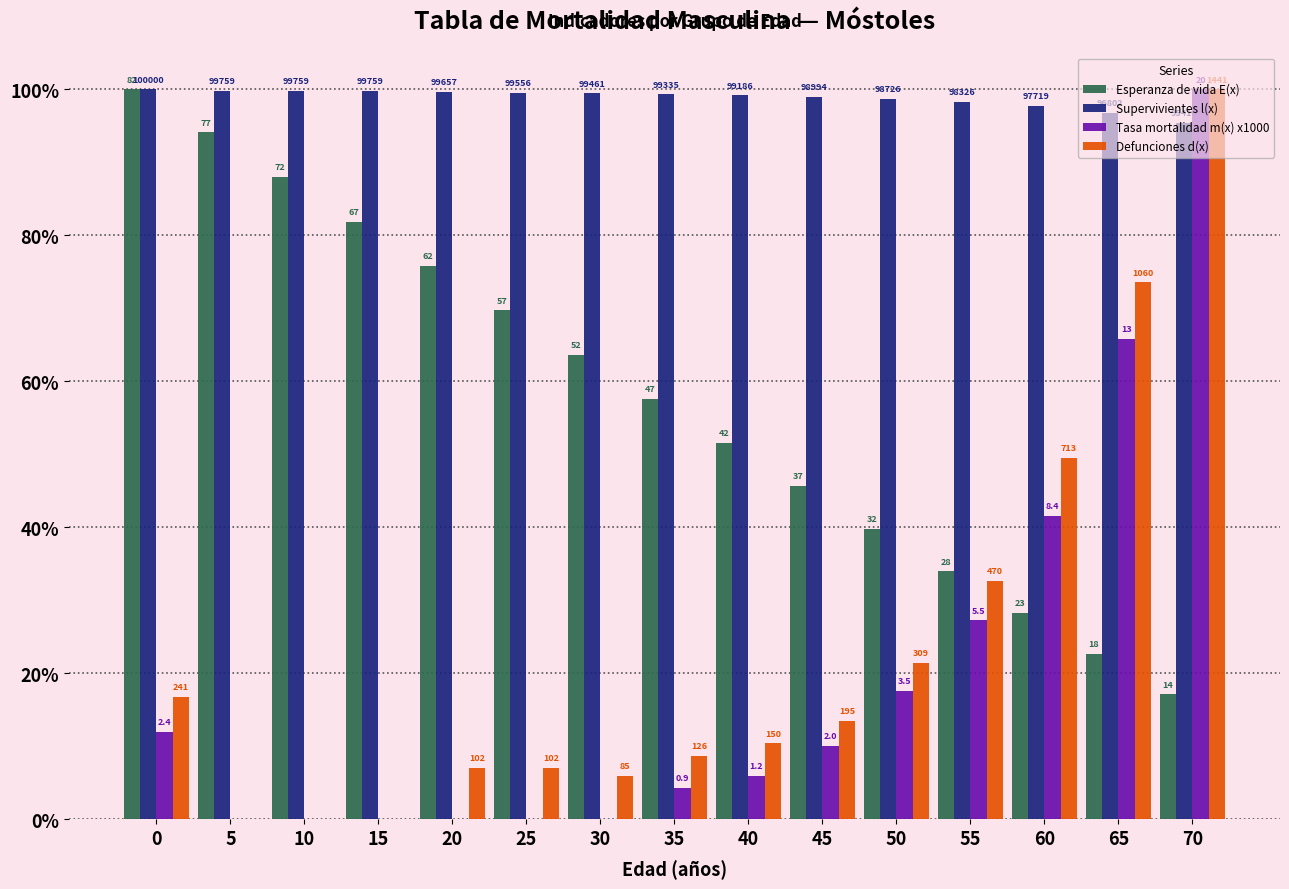

What are all the series names shown in the legend?

Esperanza de vida E(x), Supervivientes l(x), Tasa mortalidad m(x) x1000, Defunciones d(x)